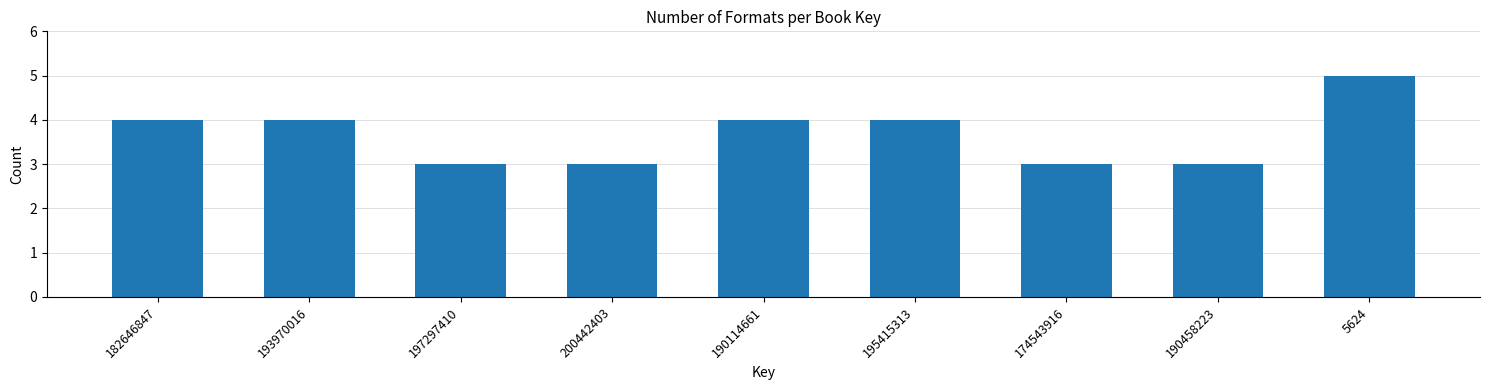

Reading left to right, extract all data points from this chart.

182646847=4	193970016=4	197297410=3	200442403=3	190114661=4	195415313=4	174543916=3	190458223=3	5624=5